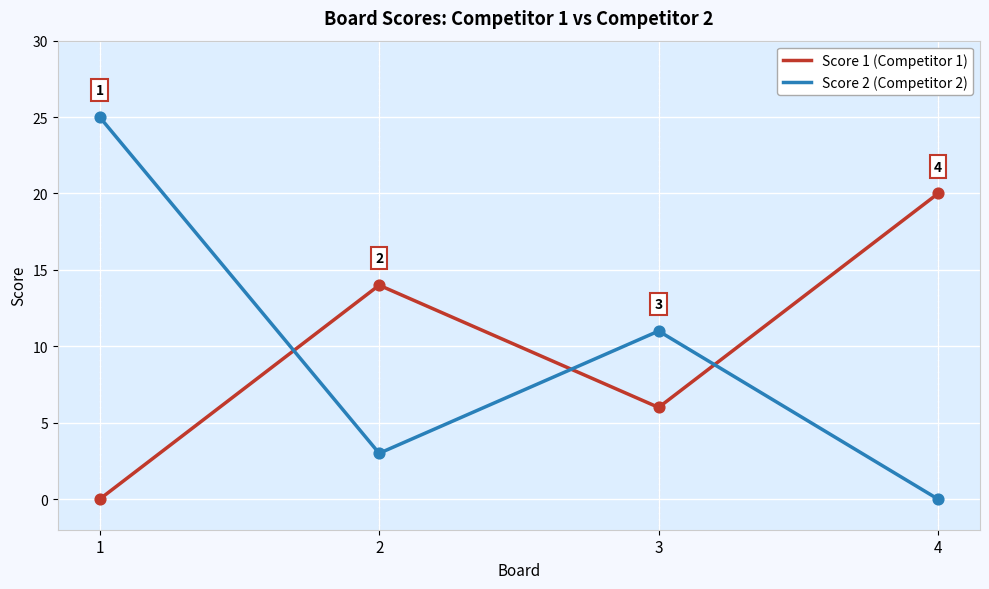

At how many categories does at least one series exceed 19?

2